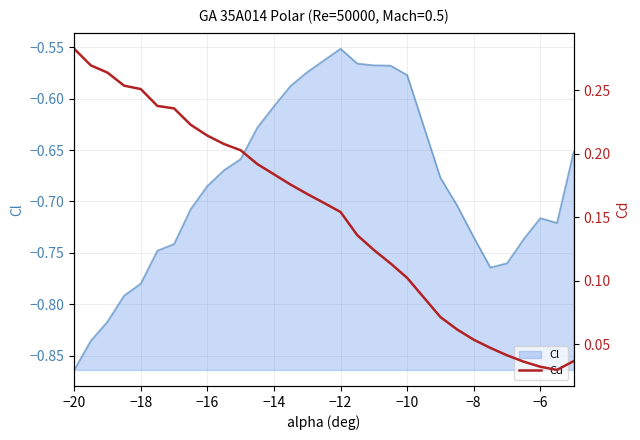

How many values are between 0 and 1?

30